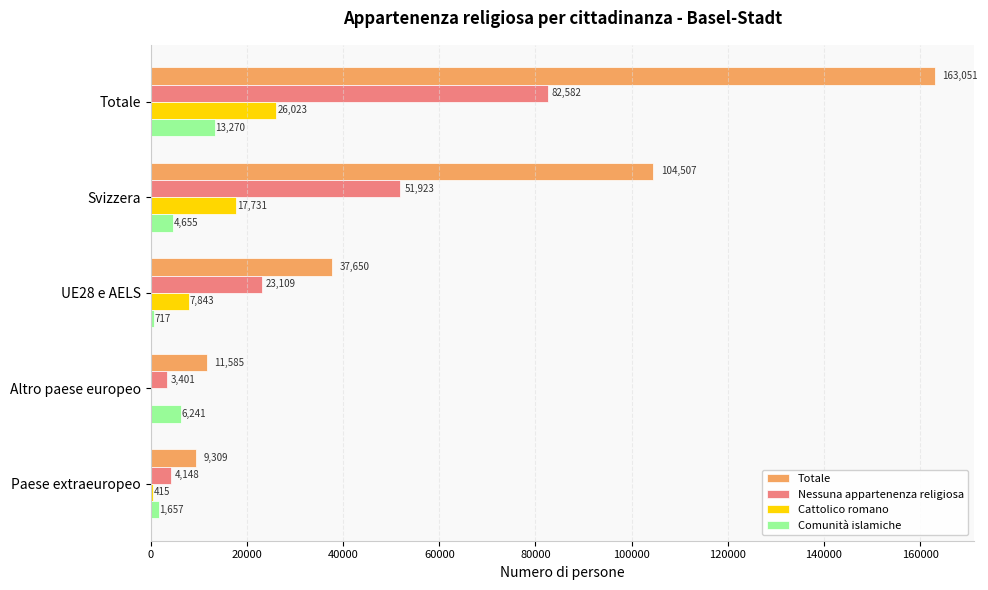

Between Totale and Svizzera, which series saw the biggest shift?

Totale